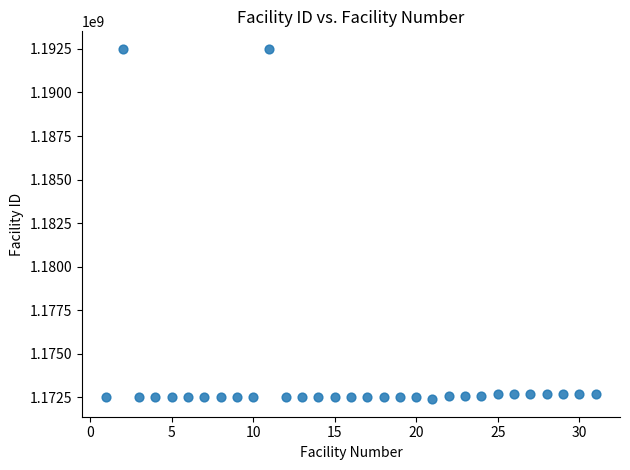

What is the range of X values (max minus min)?

30